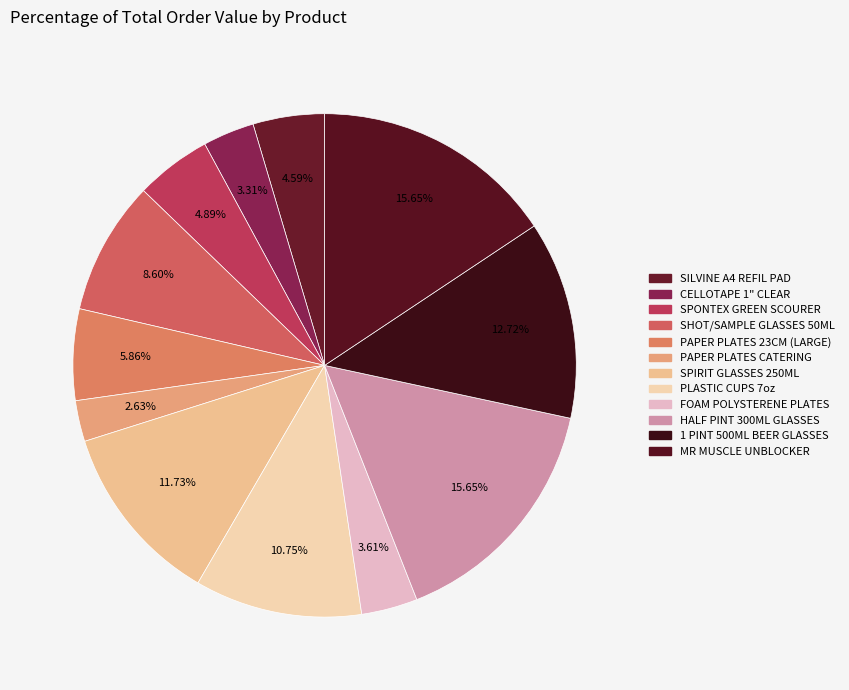

What is the smallest slice in the pie chart?

PAPER PLATES CATERING